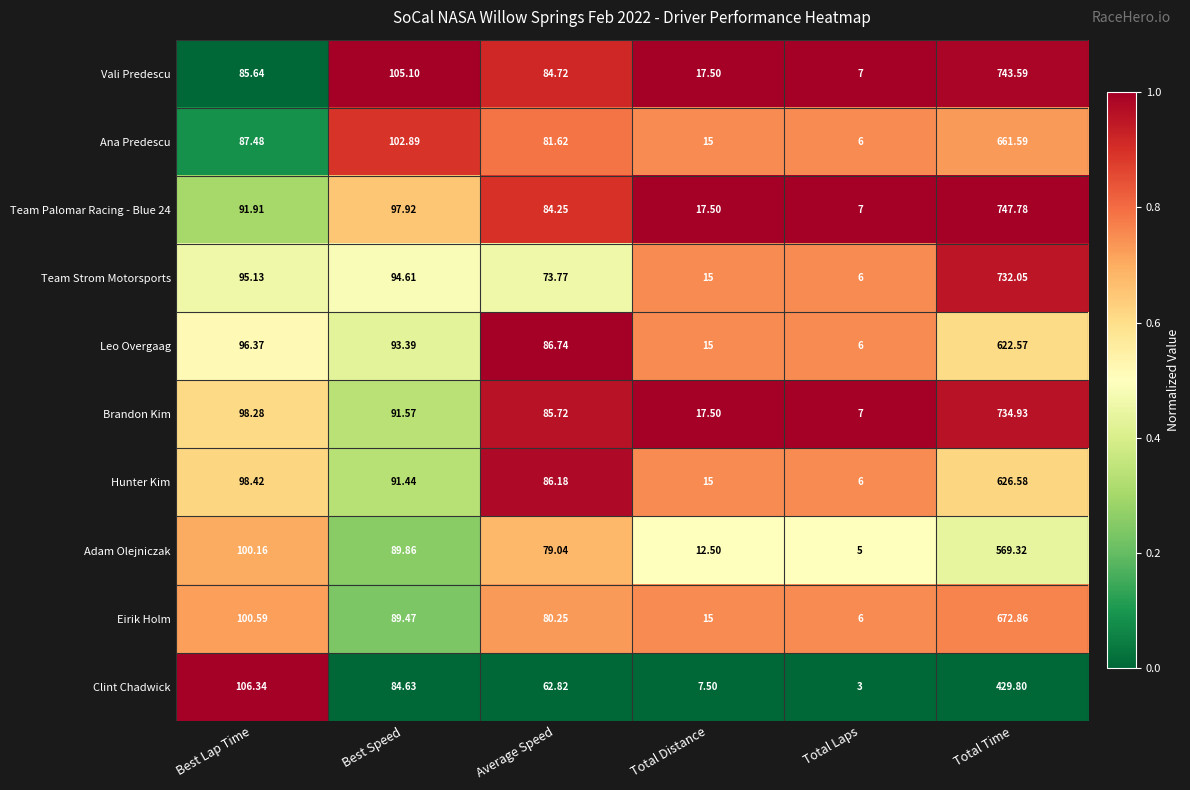

List the labels in order of Team Strom Motorsports value, largest first.

Total Time, Best Lap Time, Best Speed, Average Speed, Total Distance, Total Laps